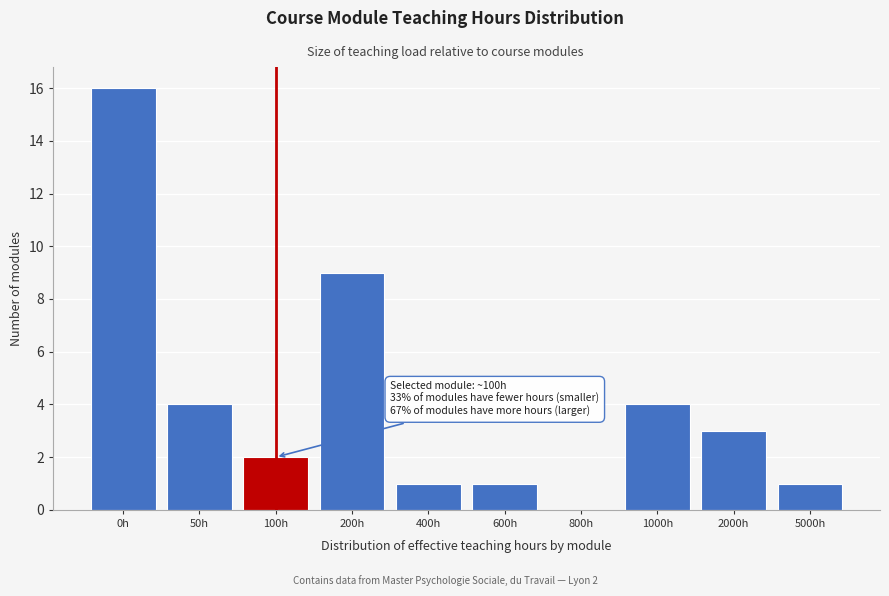

Reading left to right, what are all the values shown in this chart?

0h=16	50h=4	100h=2	200h=9	400h=1	600h=1	800h=0	1000h=4	2000h=3	5000h=1